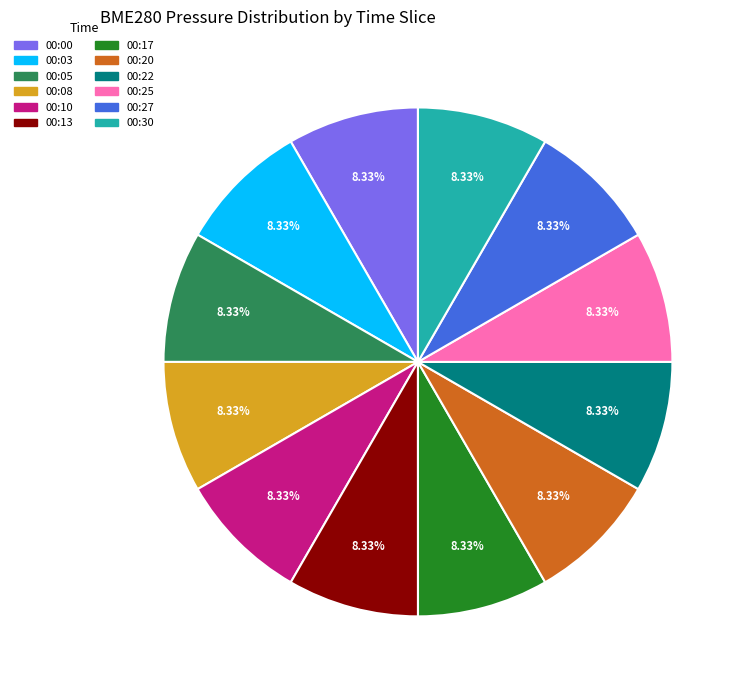

Is there any slice that represents more than half of the pie?

No